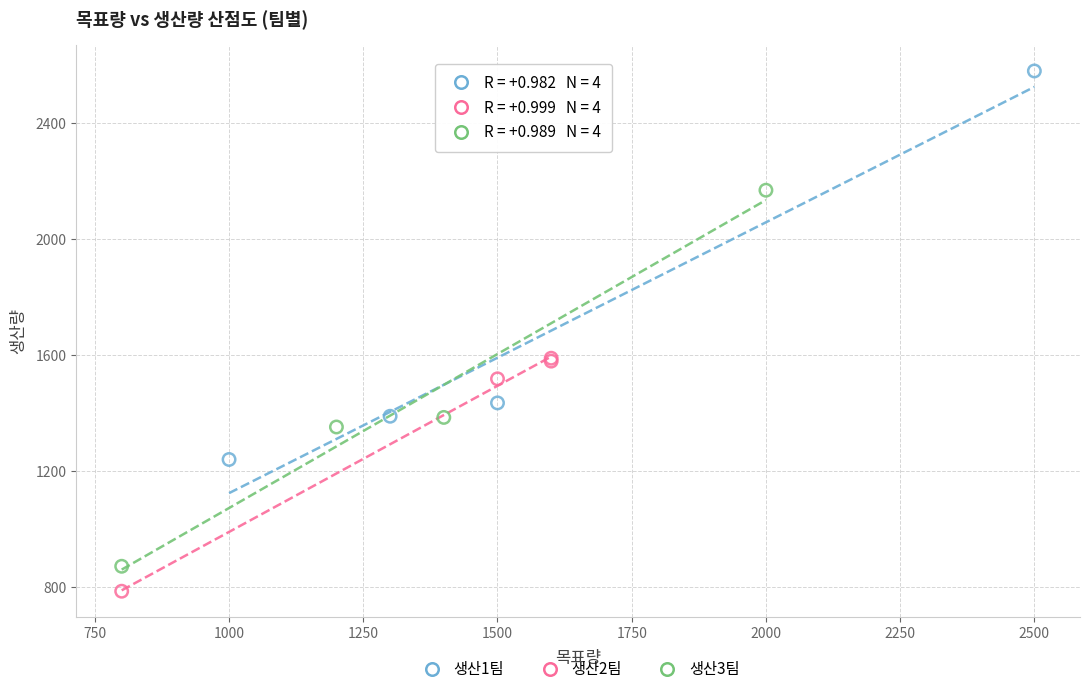

Which series reaches the maximum Y coordinate?

생산1팀